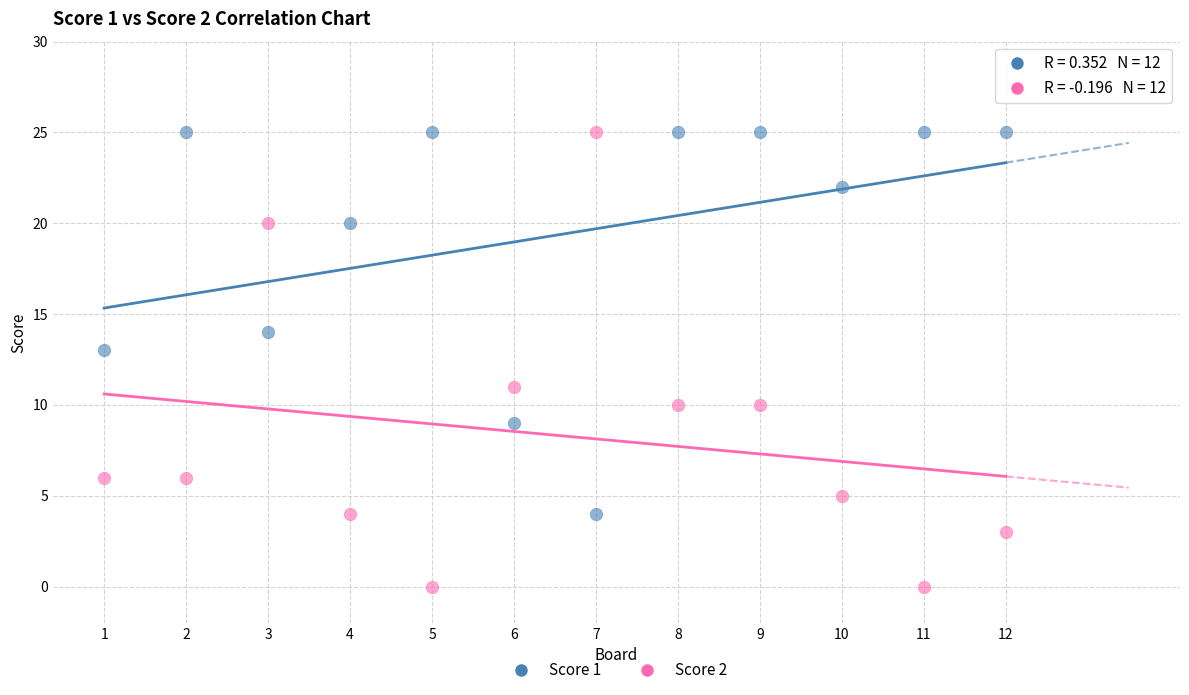

Which series has the widest spread of Y values?

Score 2